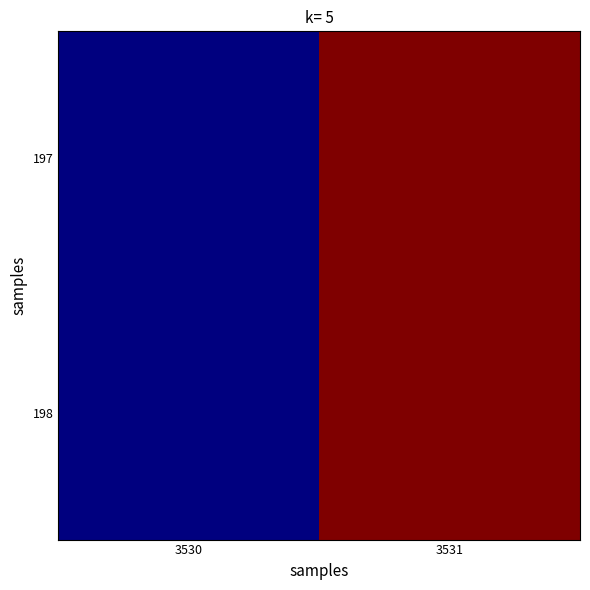

Between 3531 and 3530, which is larger?

3531